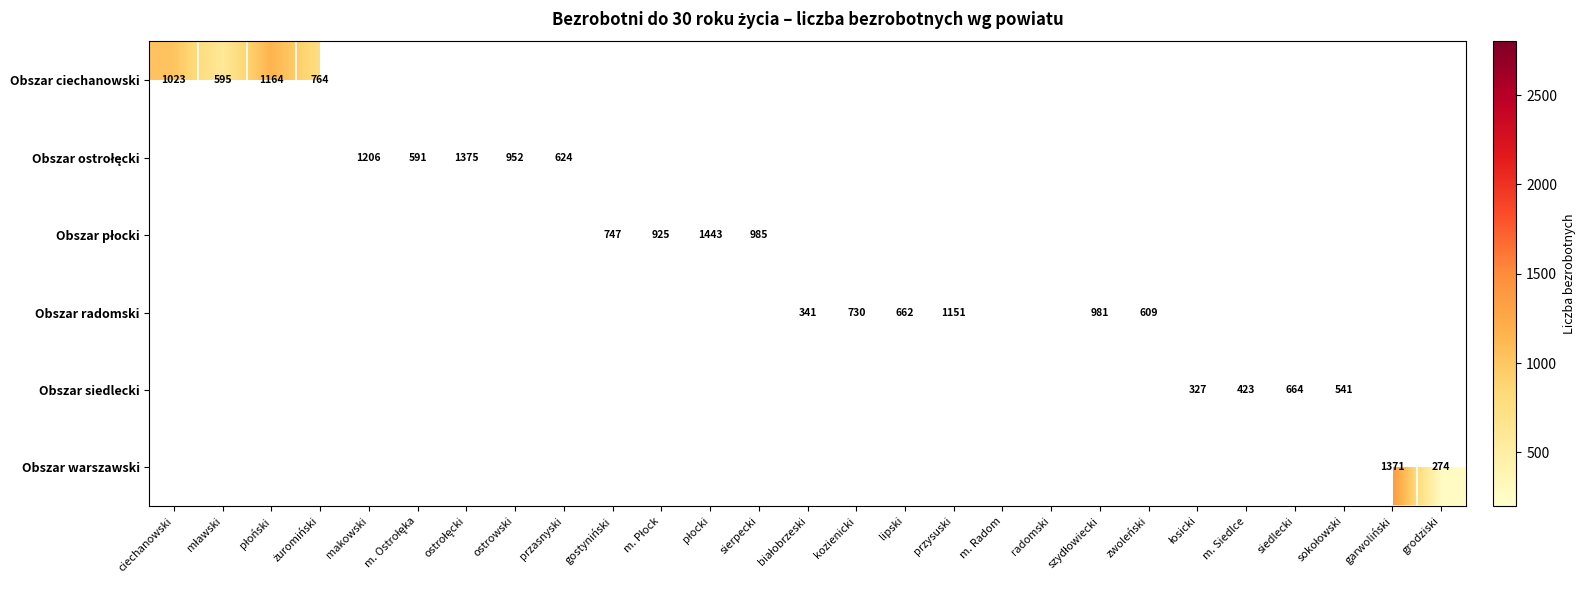

How many series are shown in this chart?

6